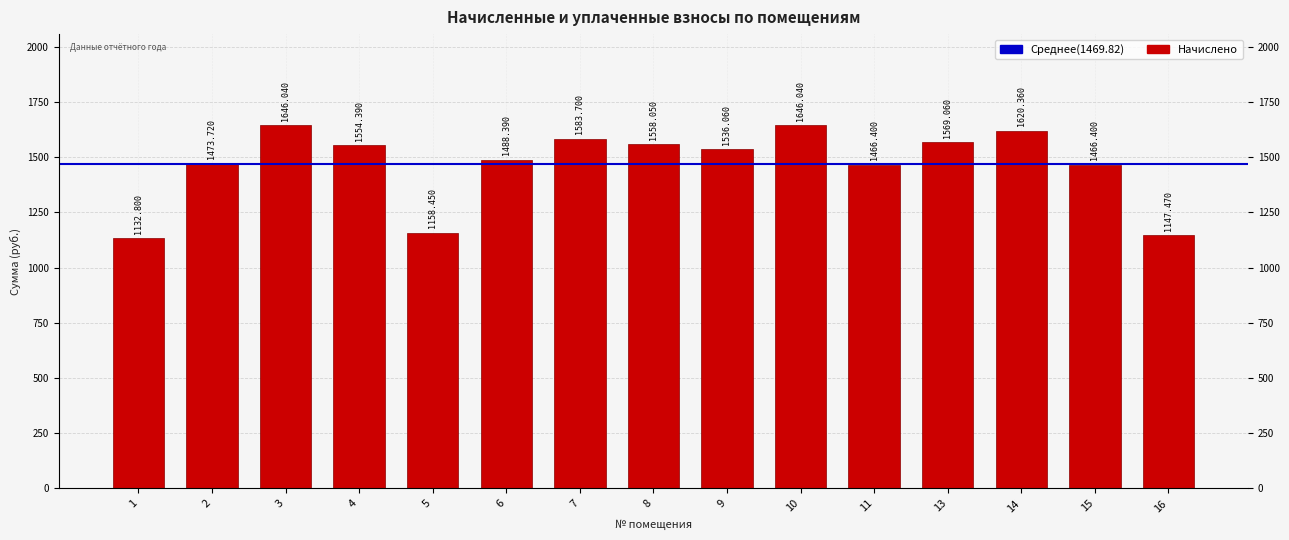

How many values exceed 1536?

8